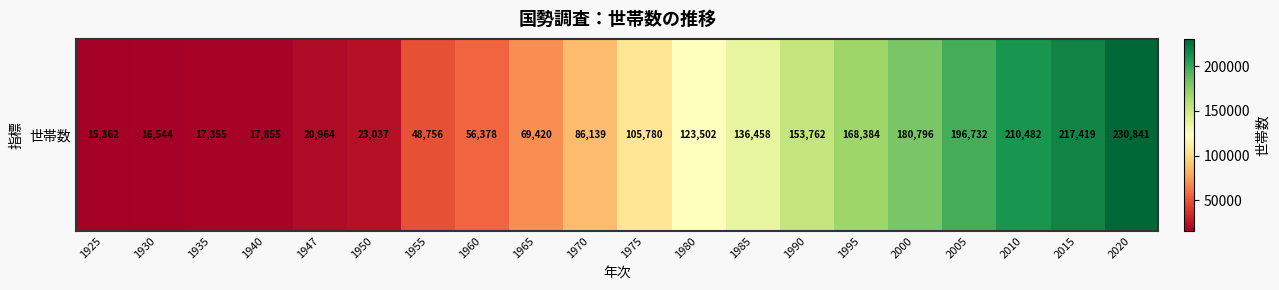

Reading left to right, extract all data points from this chart.

15362	16544	17355	17855	20964	23037	48756	56378	69420	86139	105780	123502	136458	153762	168384	180796	196732	210482	217419	230841